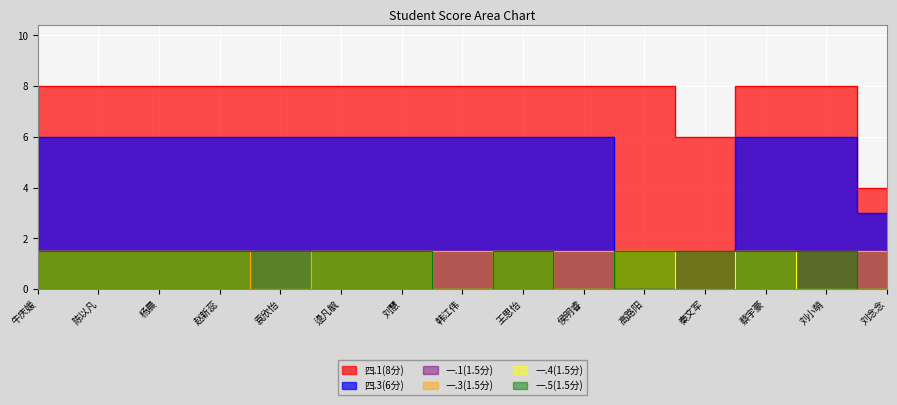

Count the number of data series in this chart.

6